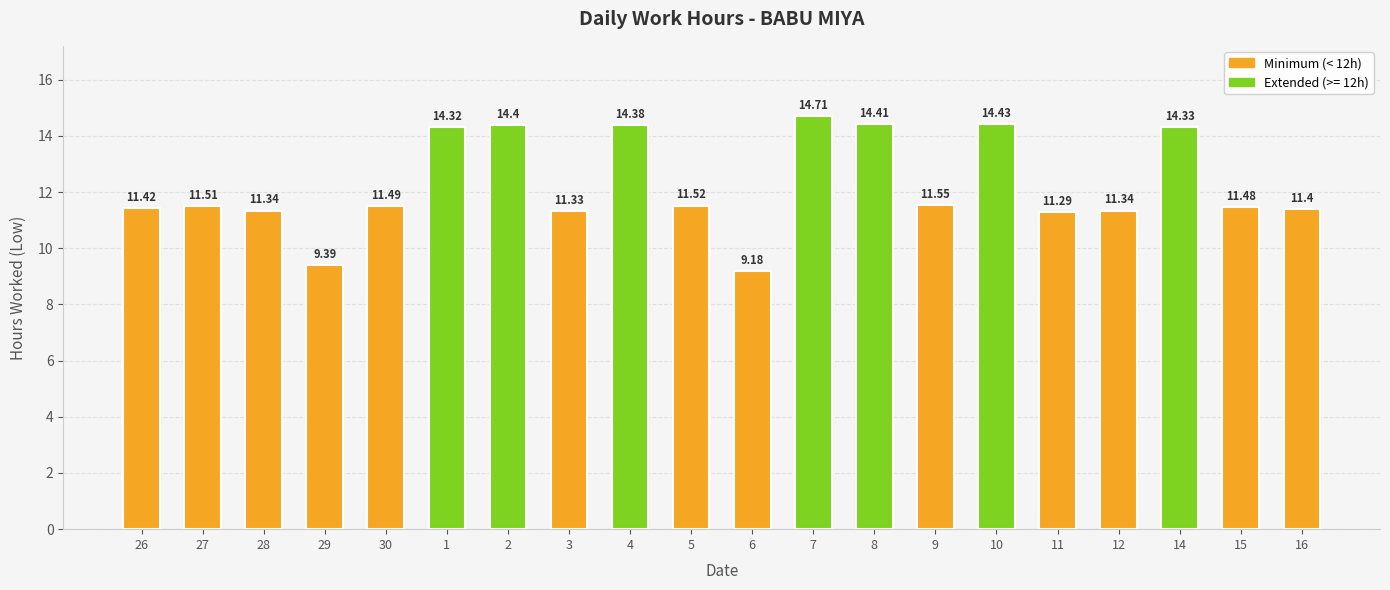

What is the label of the 7th bar from the left?

2